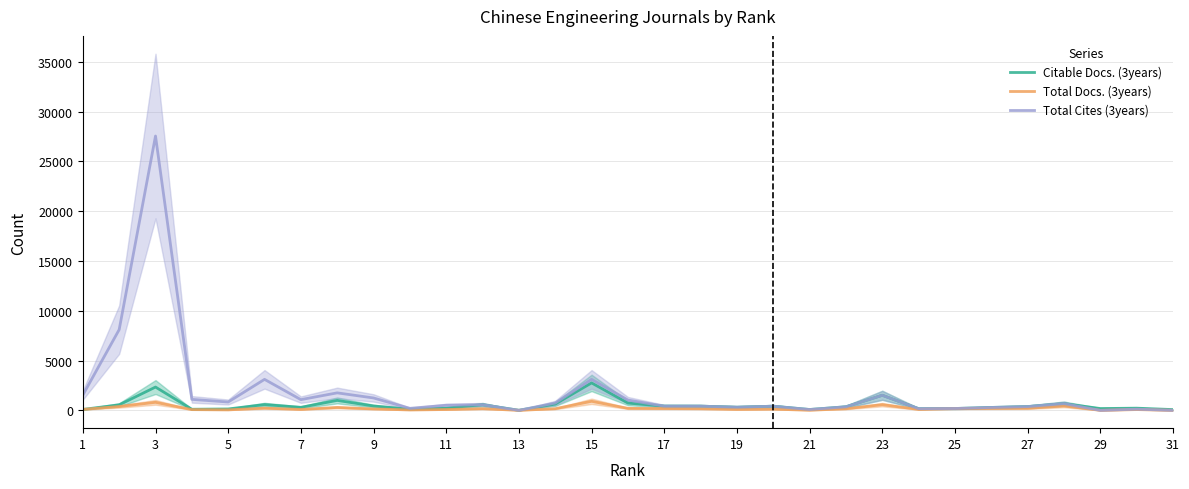

Where is the first local maximum for Citable Docs. (3years)?

3